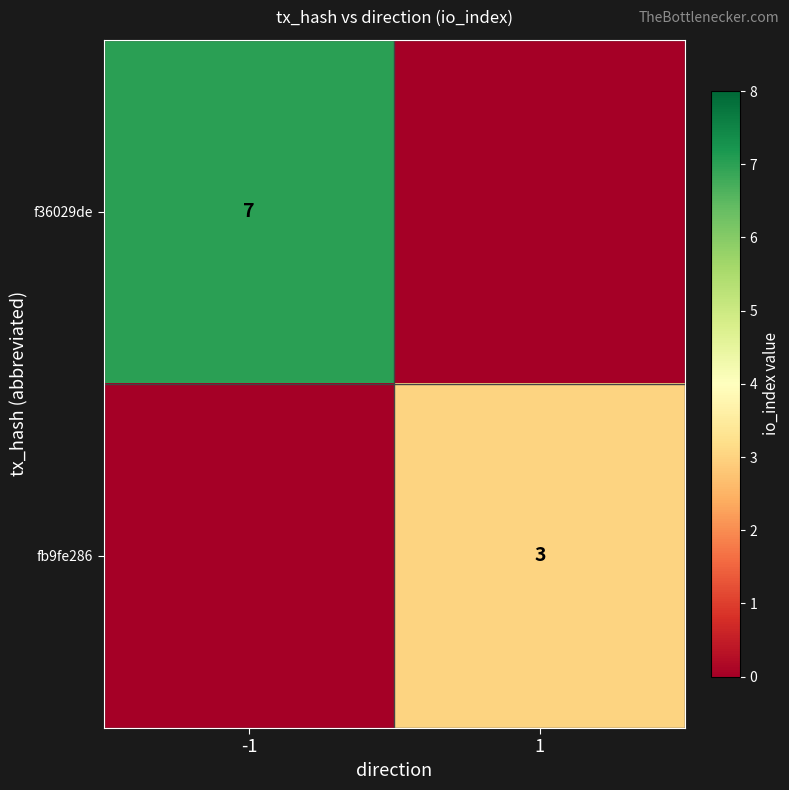

The f36029de series shows 7 at -1. True or false?

True